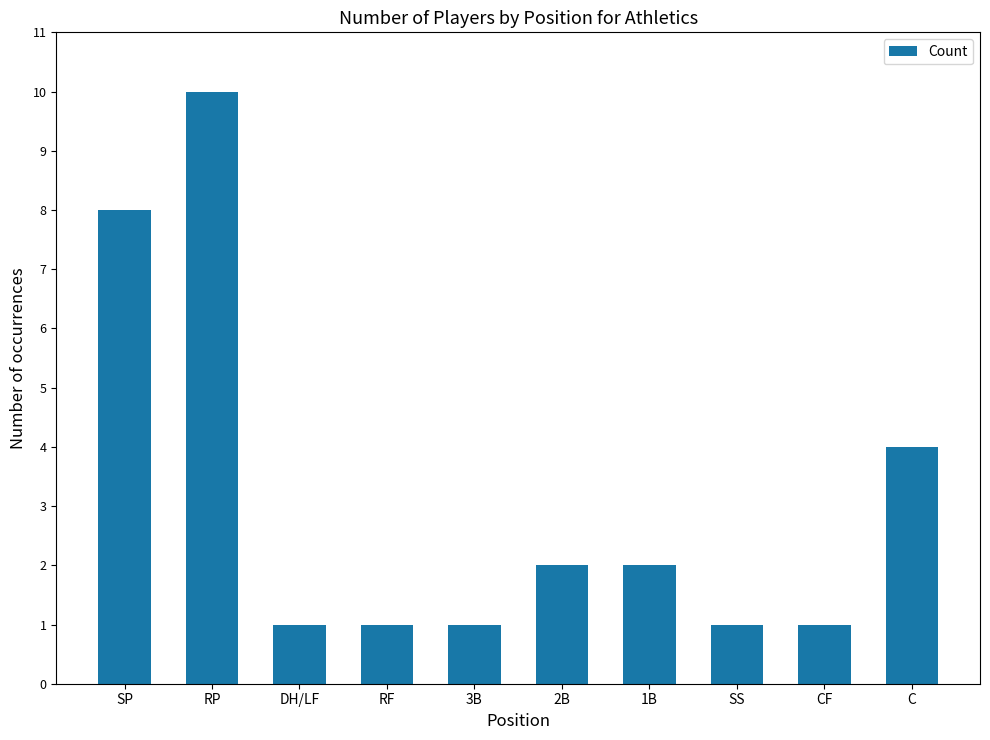

How many values are below 2?

5